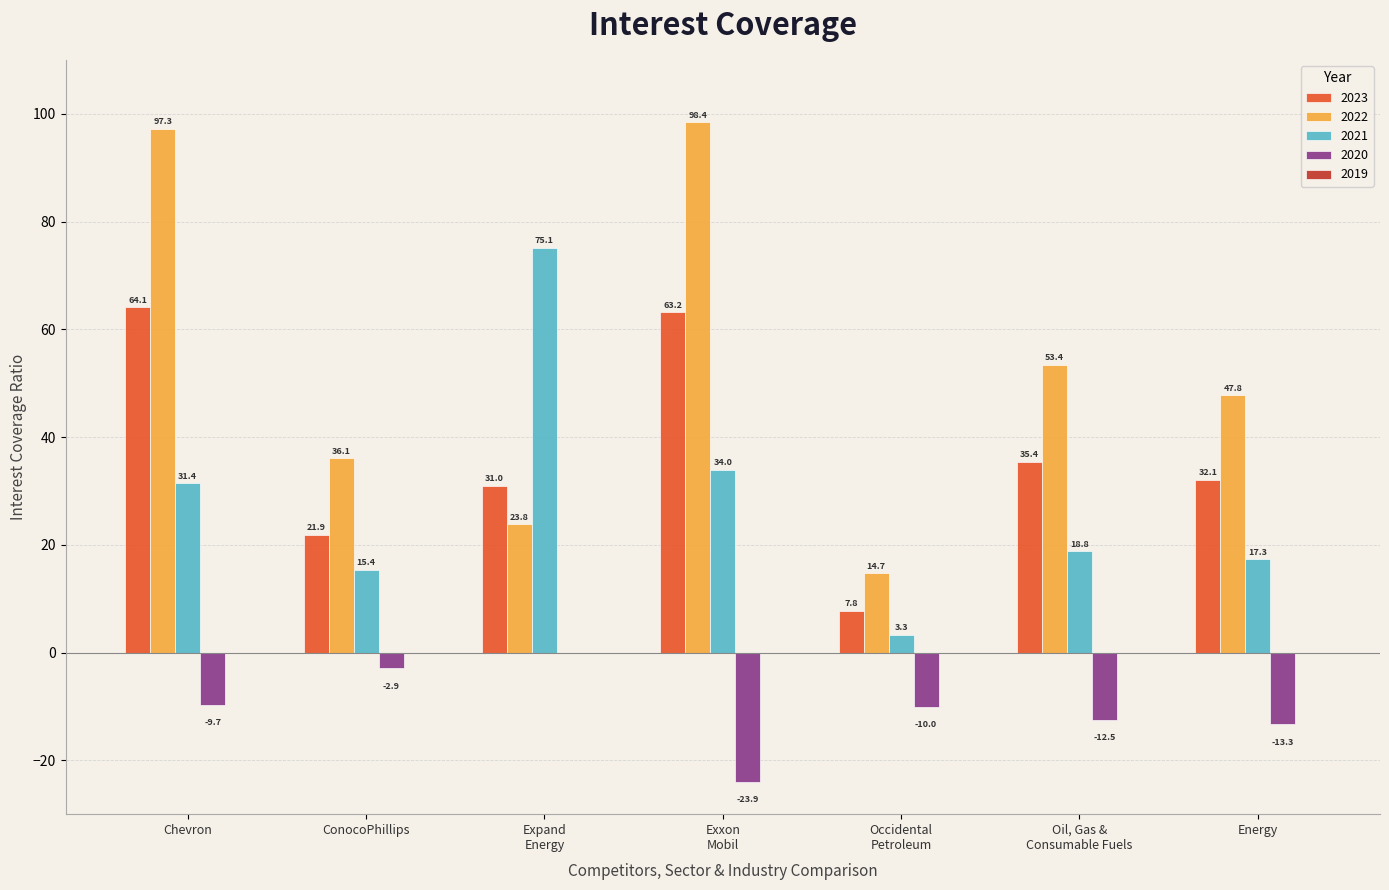

At which label does 2021 first exceed 18?

Chevron